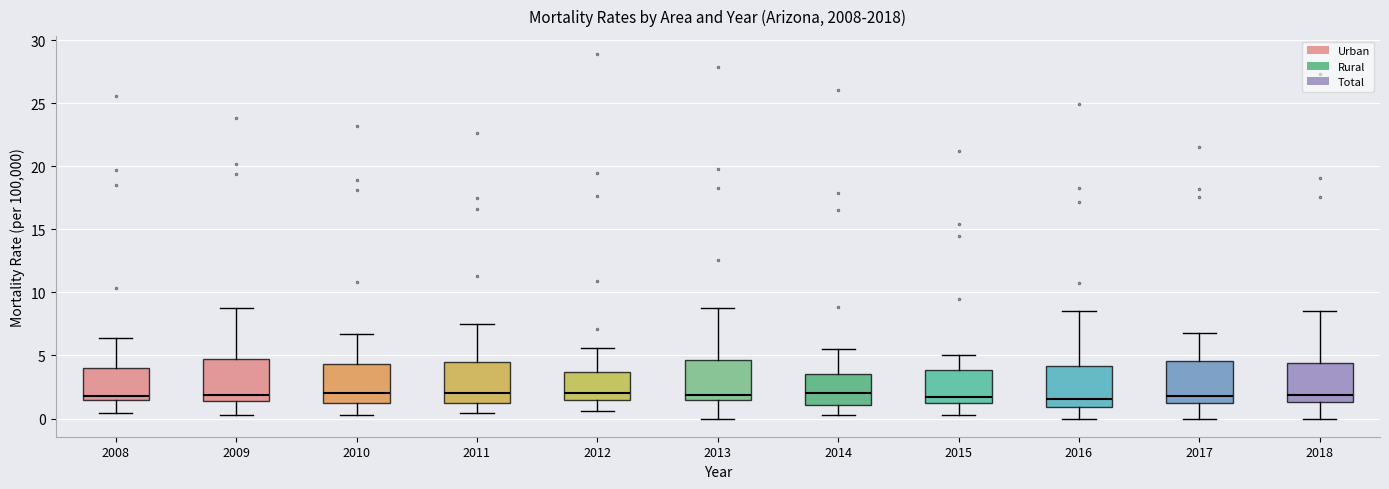

Where does the upper whisker of the box at x = 2017 end on the y-axis? The values are not printed on the chart, so give them approximately, as read against the axis.

7.0